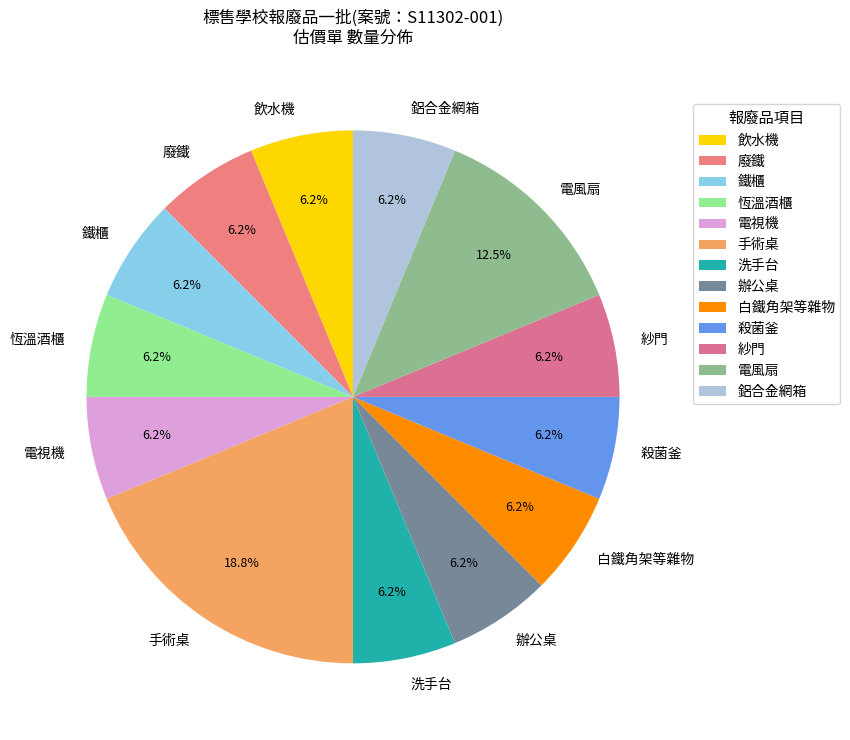

How many slices are in this pie chart?

13